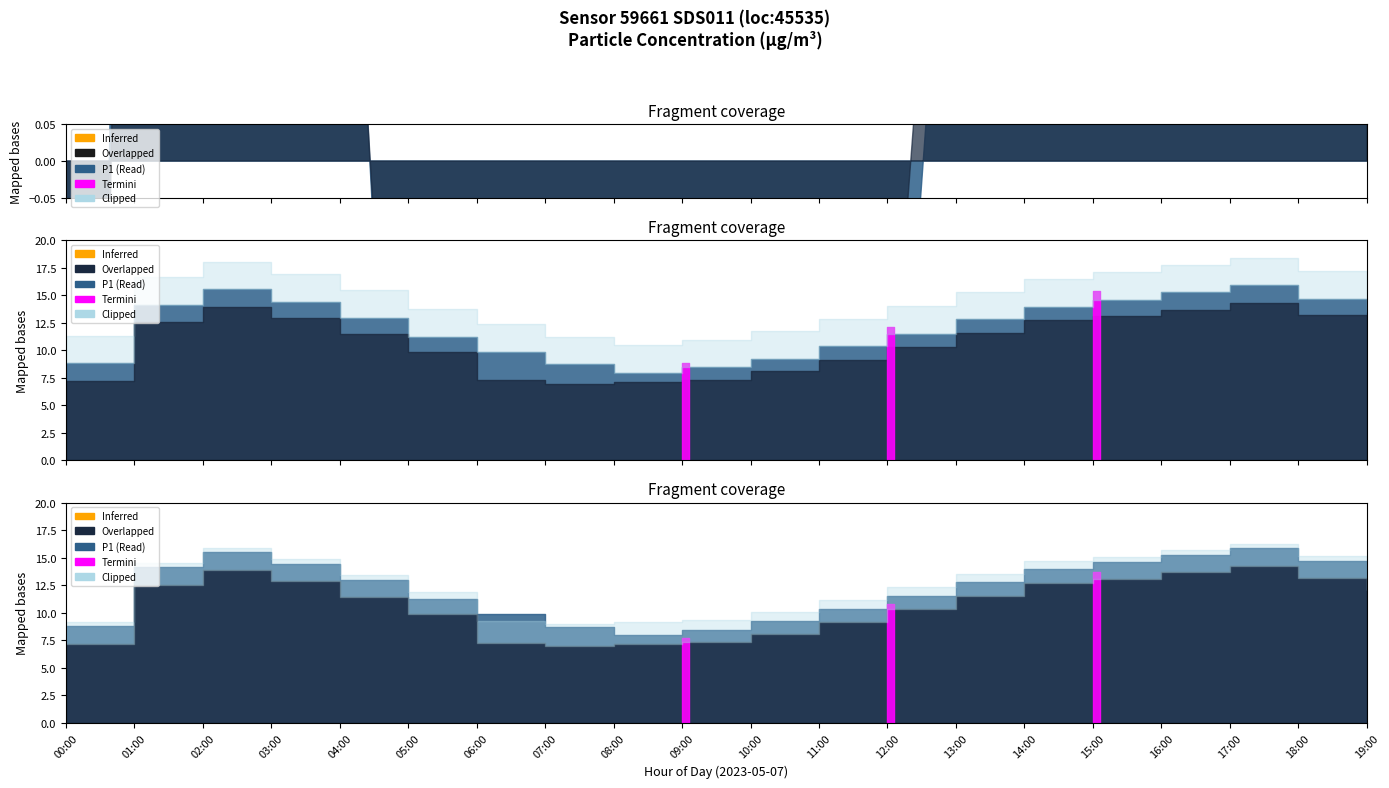

Where is P2 nearest to the value 10?

05:00